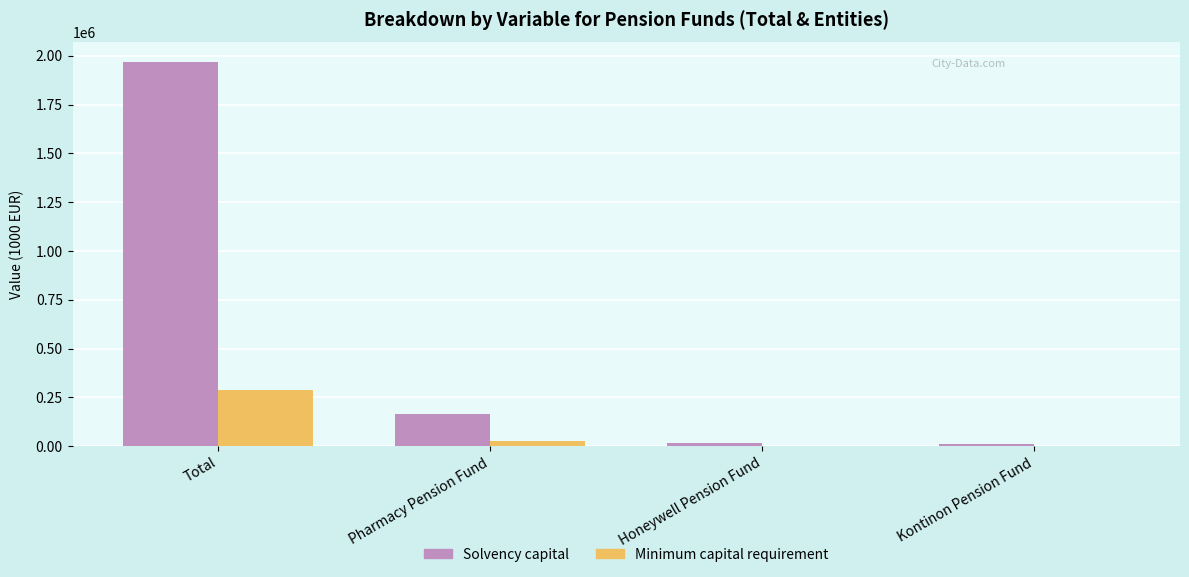

At which category is the sum across all series the highest?

Total